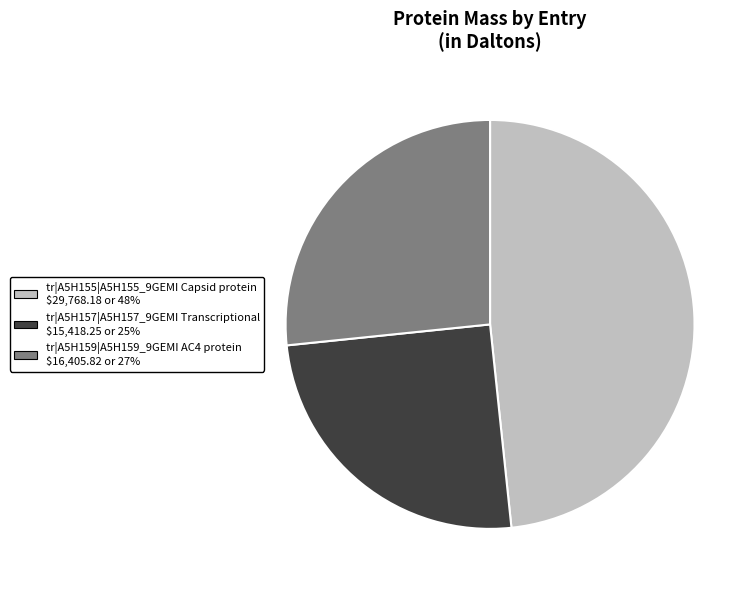

The tr|A5H157|A5H157_9GEMI Transcriptional slice represents 25% of the pie. True or false?

True